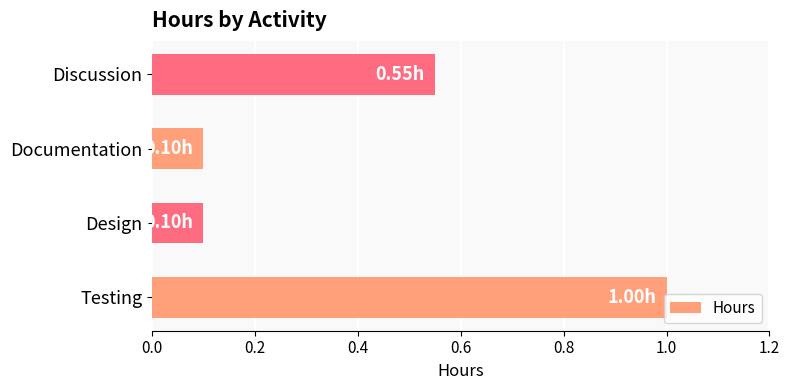

What is the change in value from Testing to Design?

-0.9